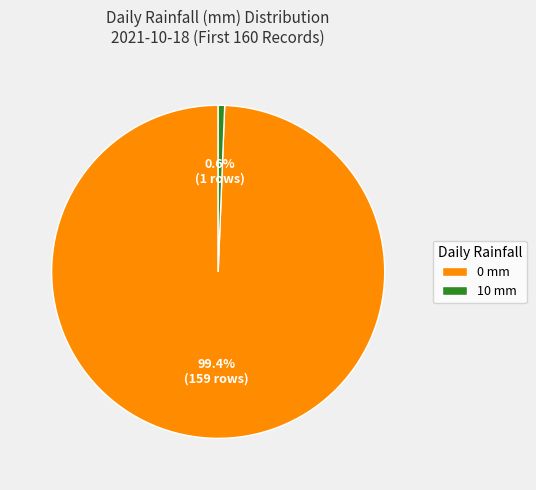

Is it true that 10 mm is 1% of the pie?

True